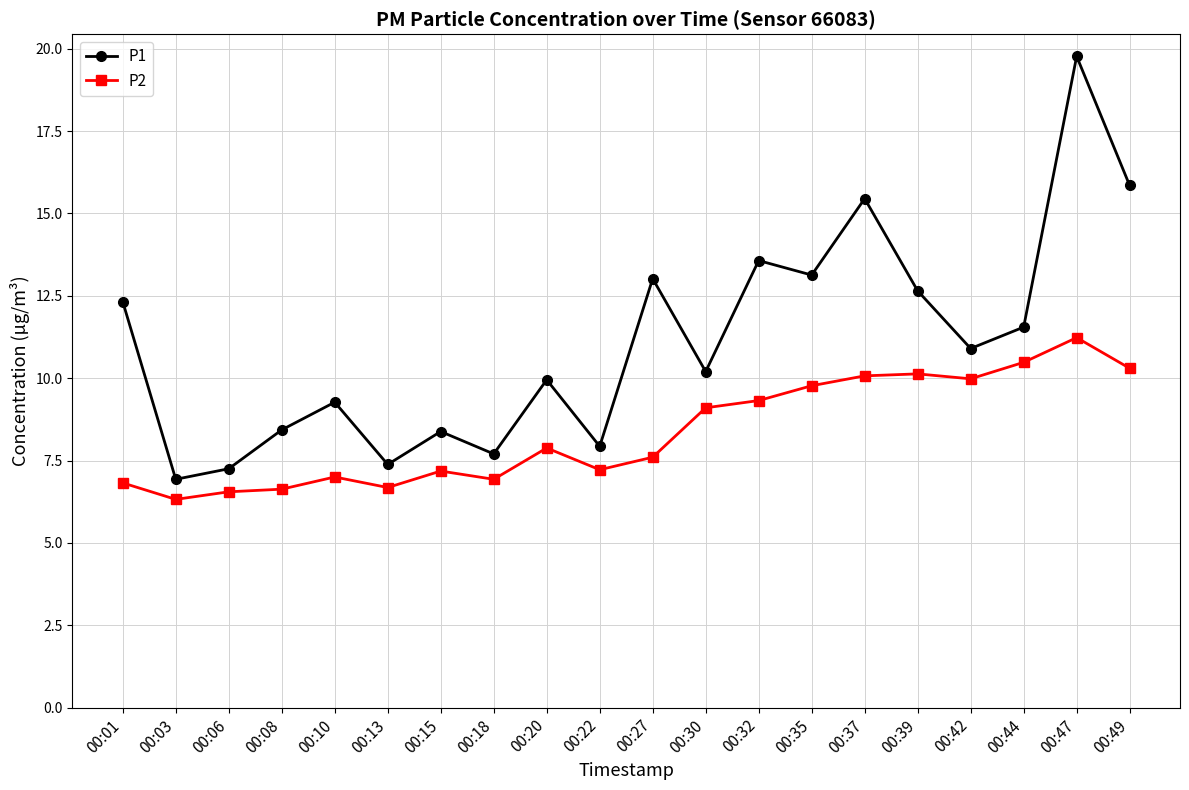

What is the spread (max minus min) of values at 00:22?

0.7